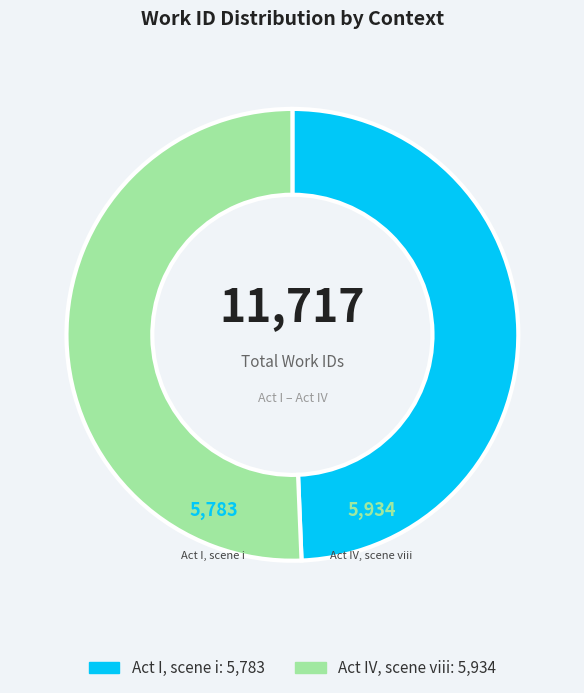

Between Act IV, scene viii and Act I, scene i, which is larger?

Act IV, scene viii